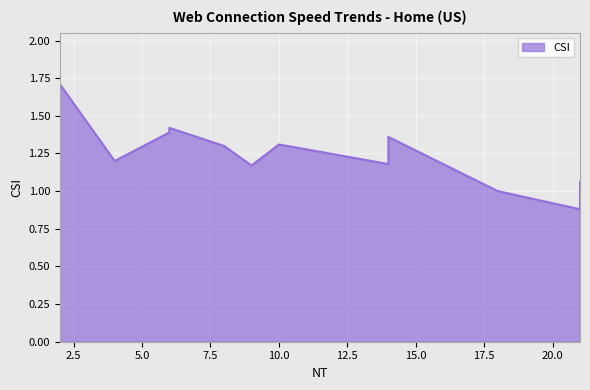

What is the difference between the values at 4 and 21?

0.1